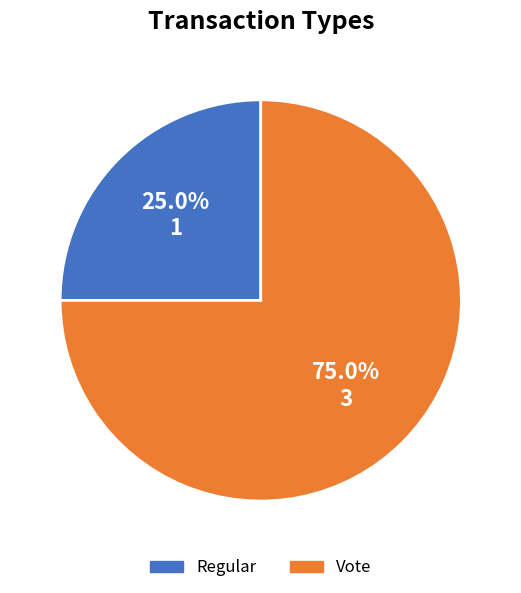

How many slices are in this pie chart?

2